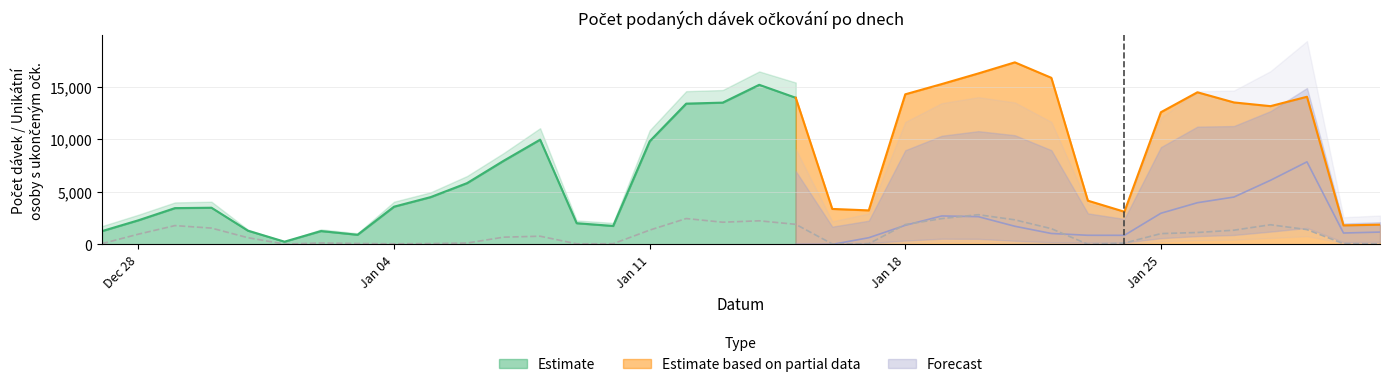

At how many categories does at least one series exceed 6327?

17